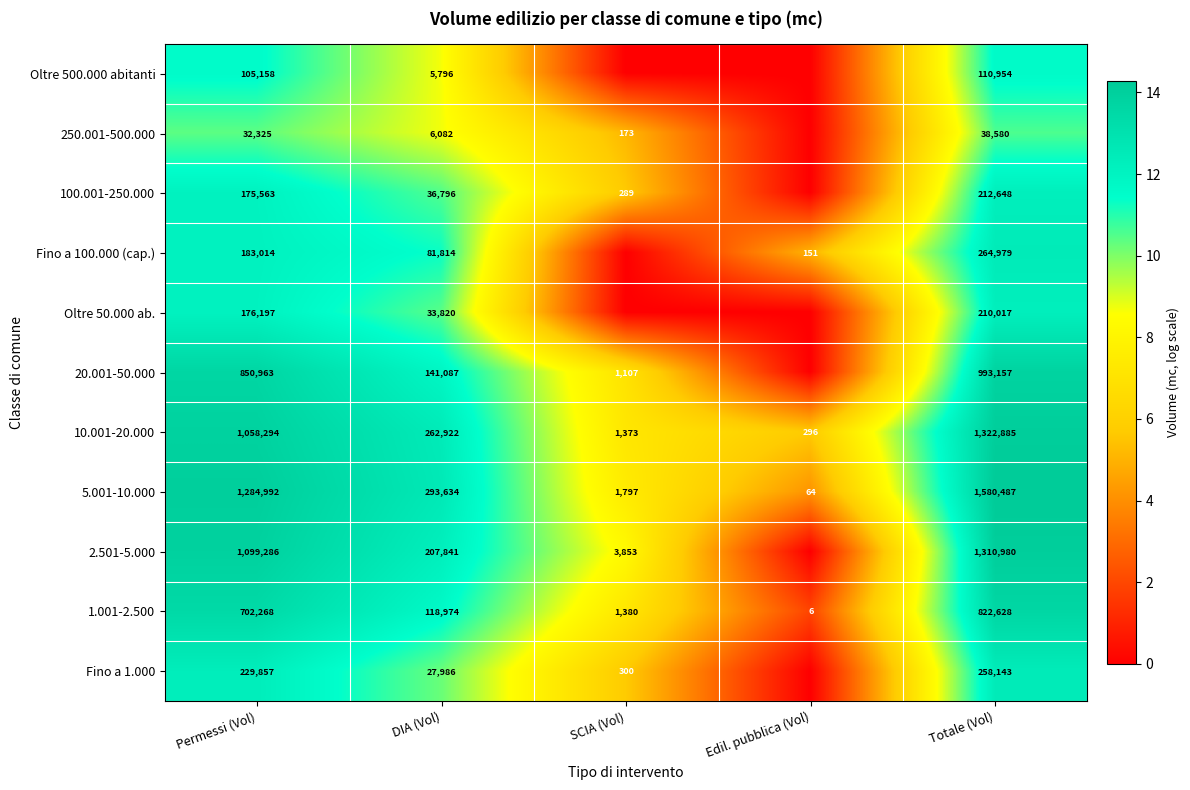

Between Permessi (Vol) and Totale (Vol), which series saw the biggest shift?

5.001-10.000